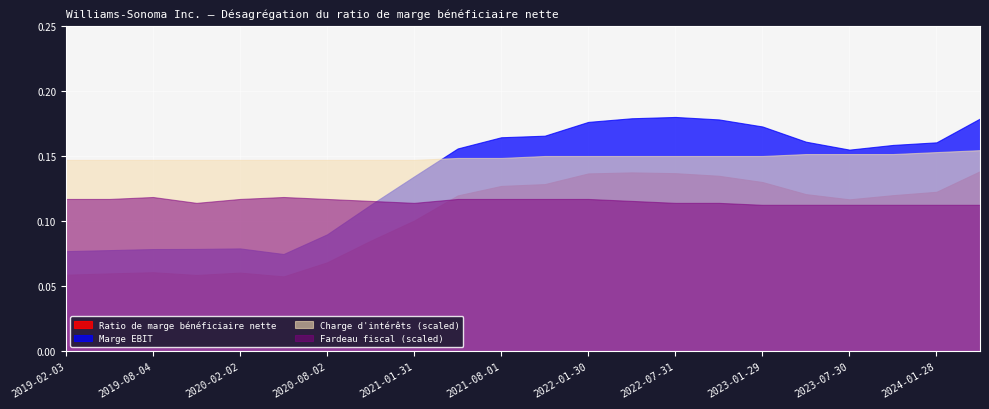

The value of Ratio de marge bénéficiaire nette at 2022-07-31 is 0.0. True or false?

False